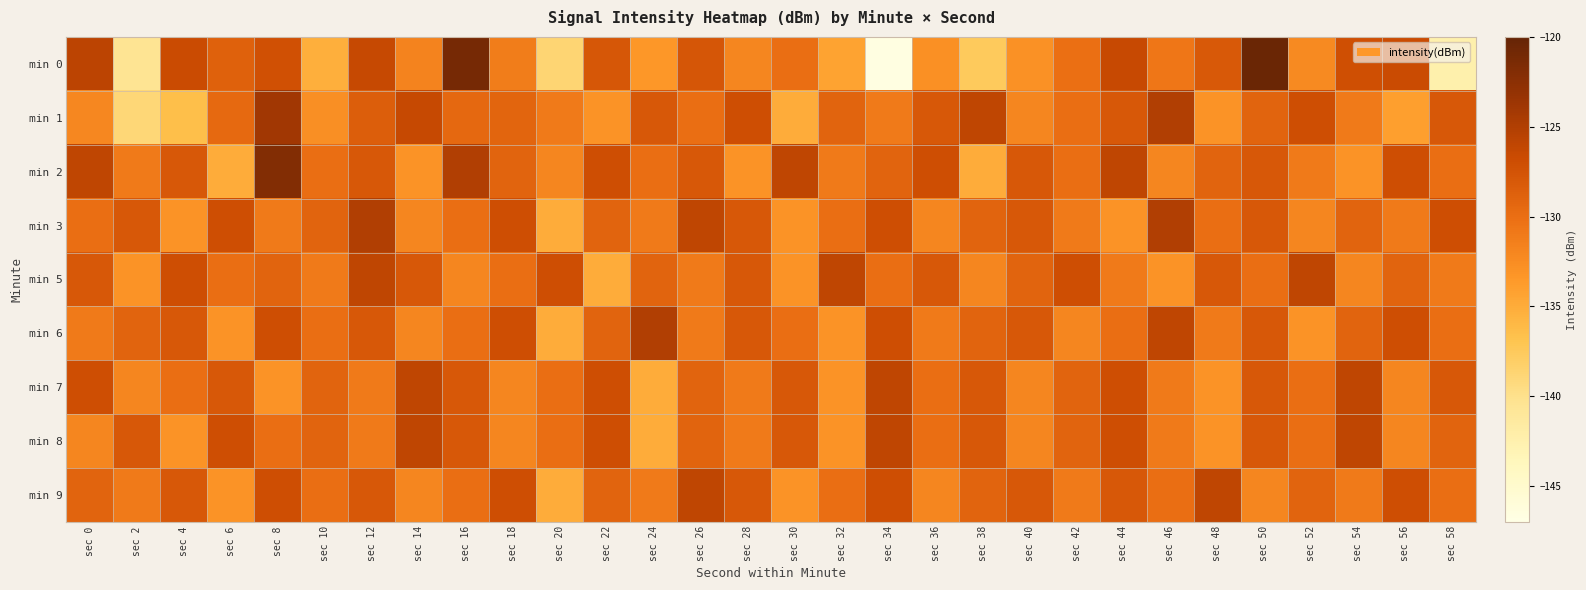

What is the total value across all series at sec 48?

-1171.1